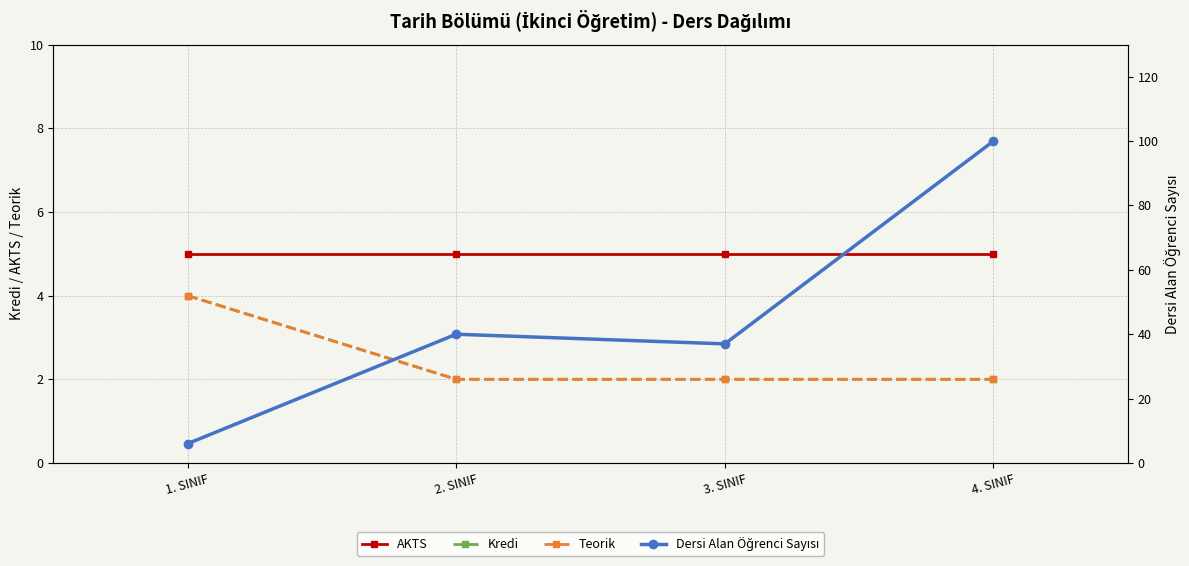

Count the Kredi values in the range 2 to 4.

4